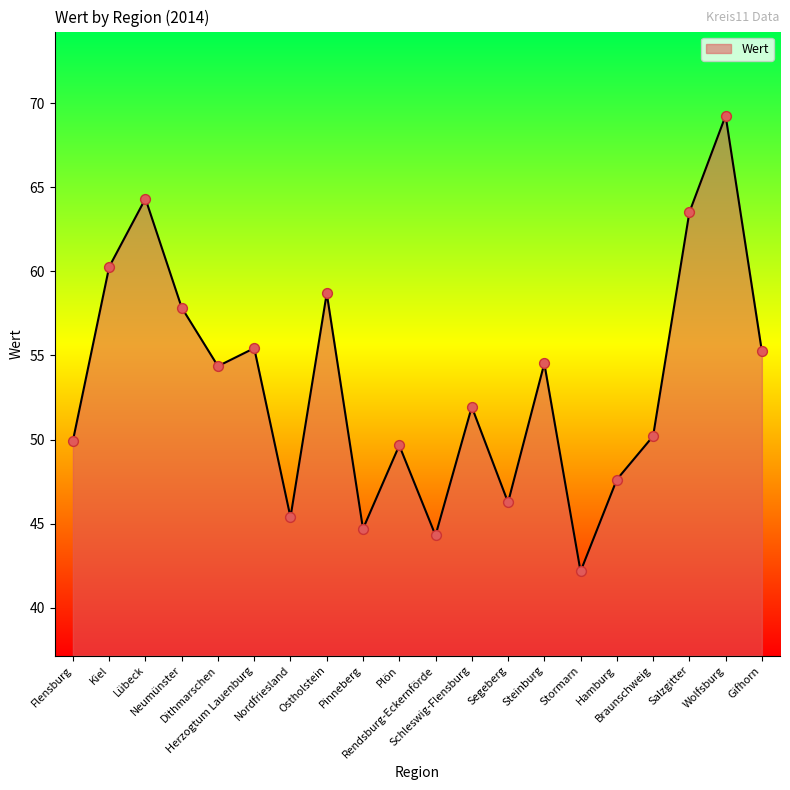

Between Schleswig-Flensburg and Pinneberg, which is larger?

Schleswig-Flensburg